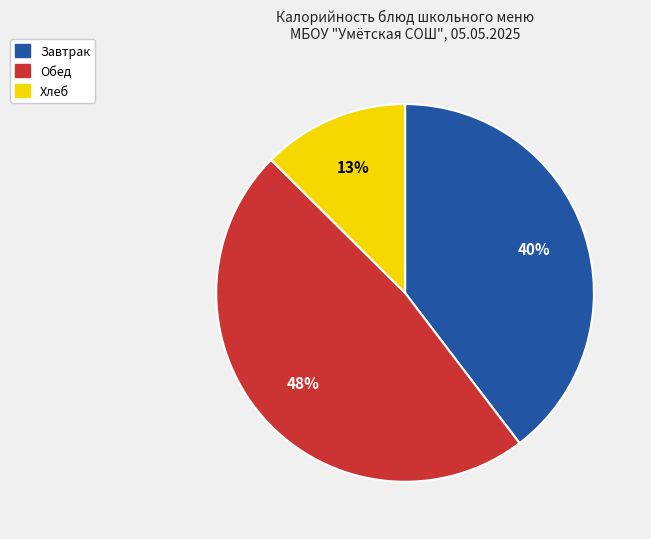

Is Хлеб the majority of the pie?

No